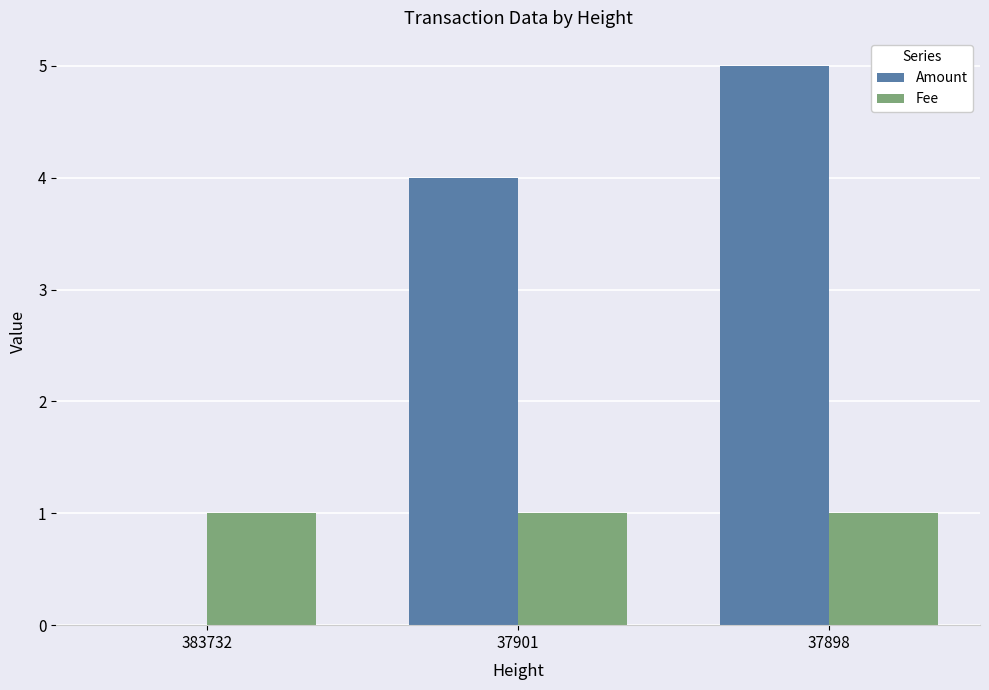

What value does the Fee series have at 37901?

1